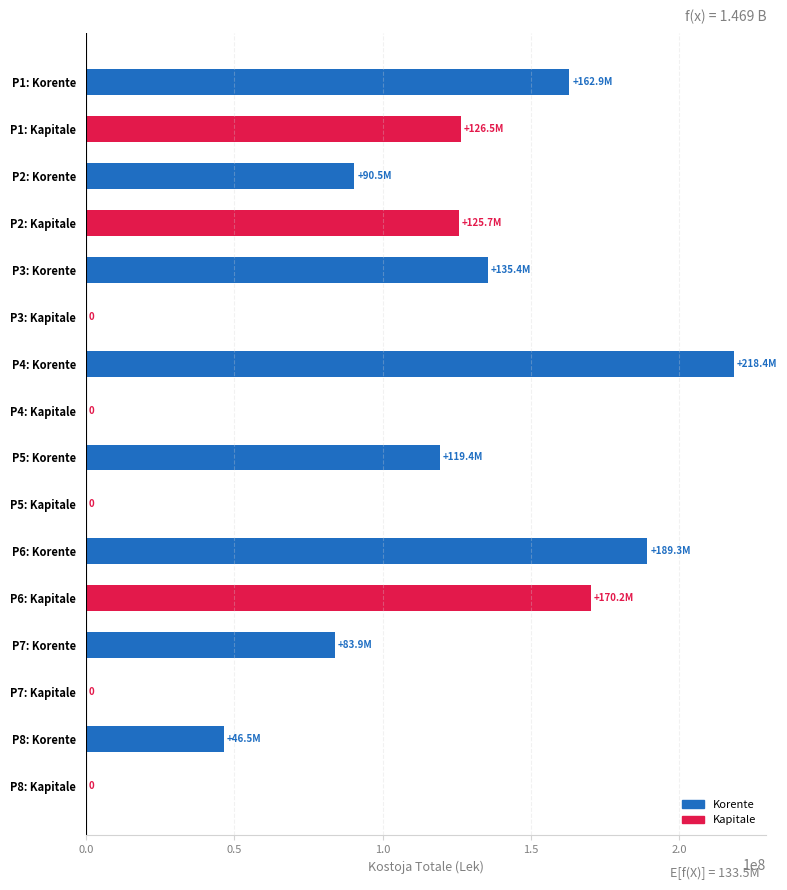

Which category has the highest value across all series?

P4: Korente